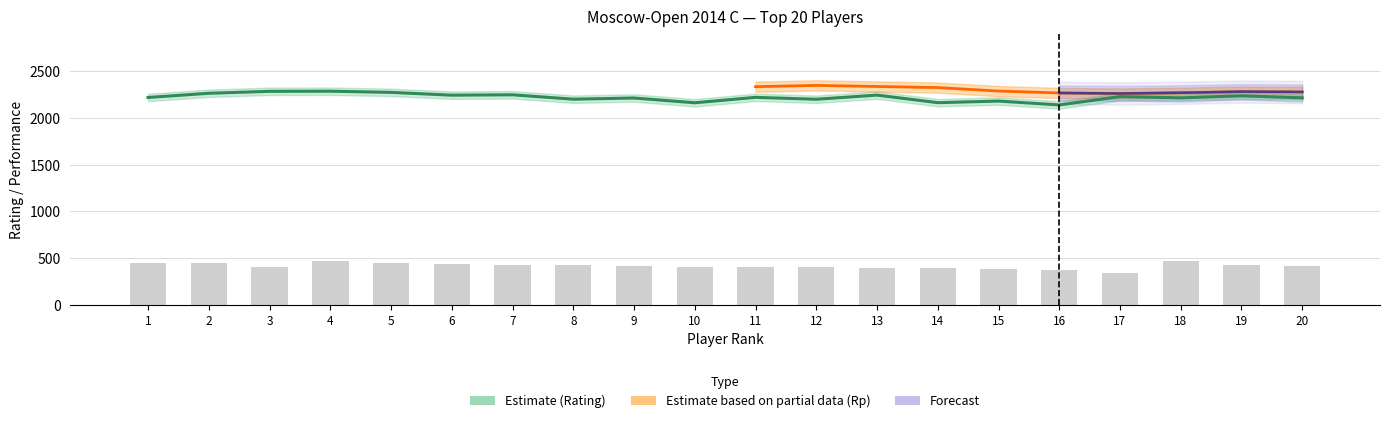

Is the value of Rating at 13 greater than the value of Buchholz at 10?

Yes